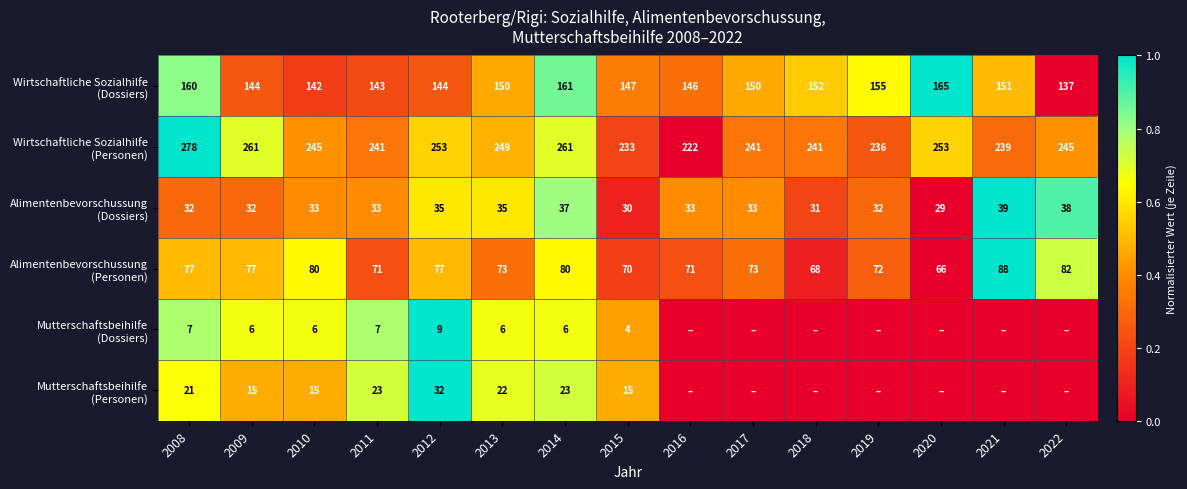

What is the difference between the highest and lowest values at 2022?

0.9